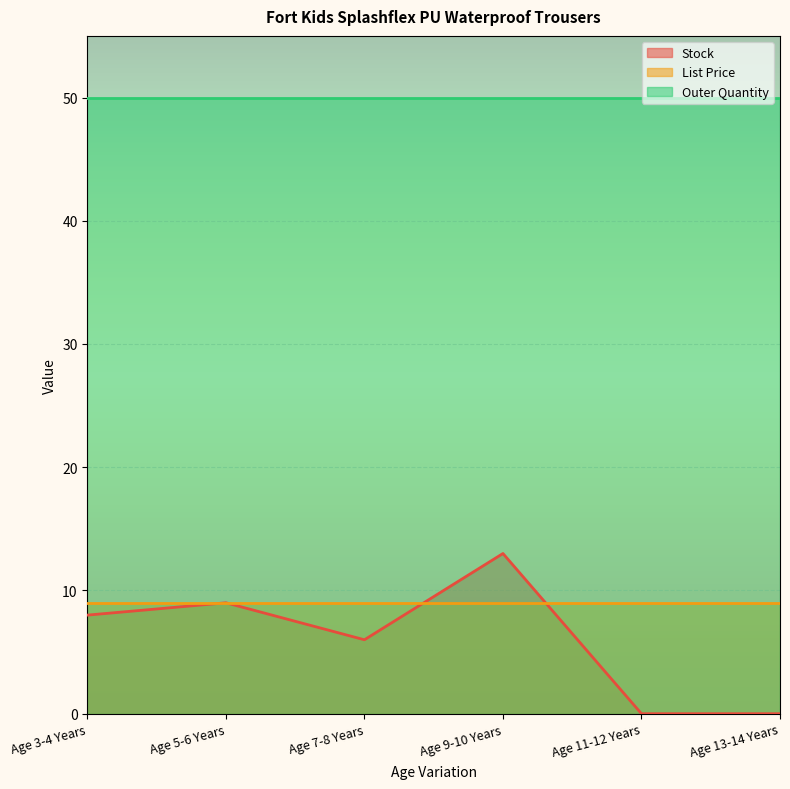

Rank the series by their maximum value, from lowest to highest.

List Price, Stock, Outer Quantity